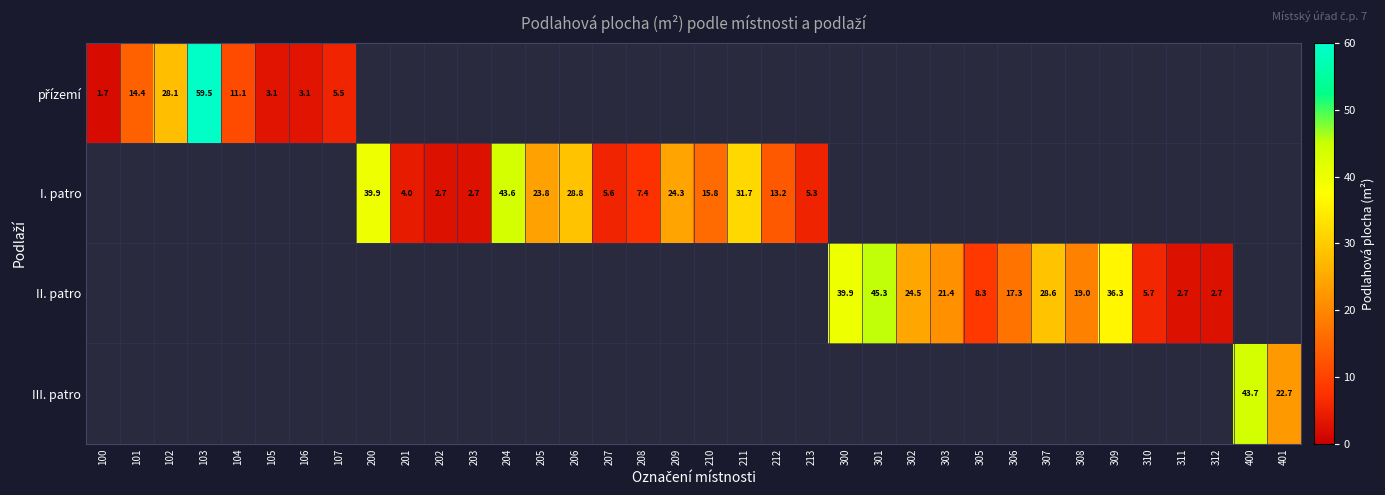

At which category does the chart reach its peak across all series?

103